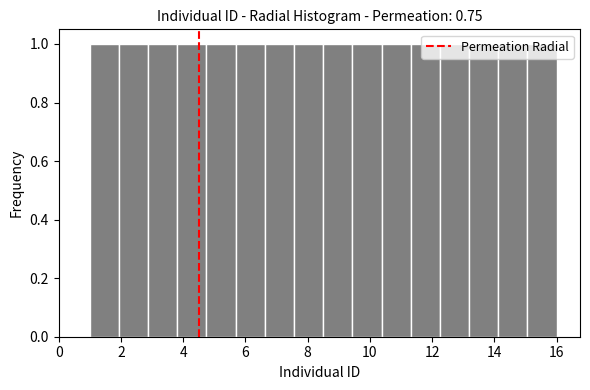

How tall is the bar that spans 2.8 to 3.8 on the x-axis? Neither the bar edges nor the heights are printed on the chart, so give them approximately, as read against the axes.

1